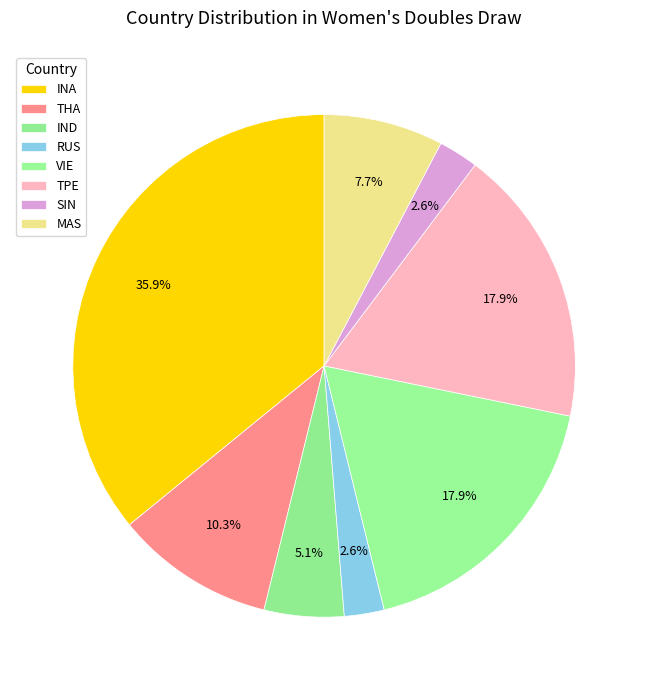

How many slices are in this pie chart?

8